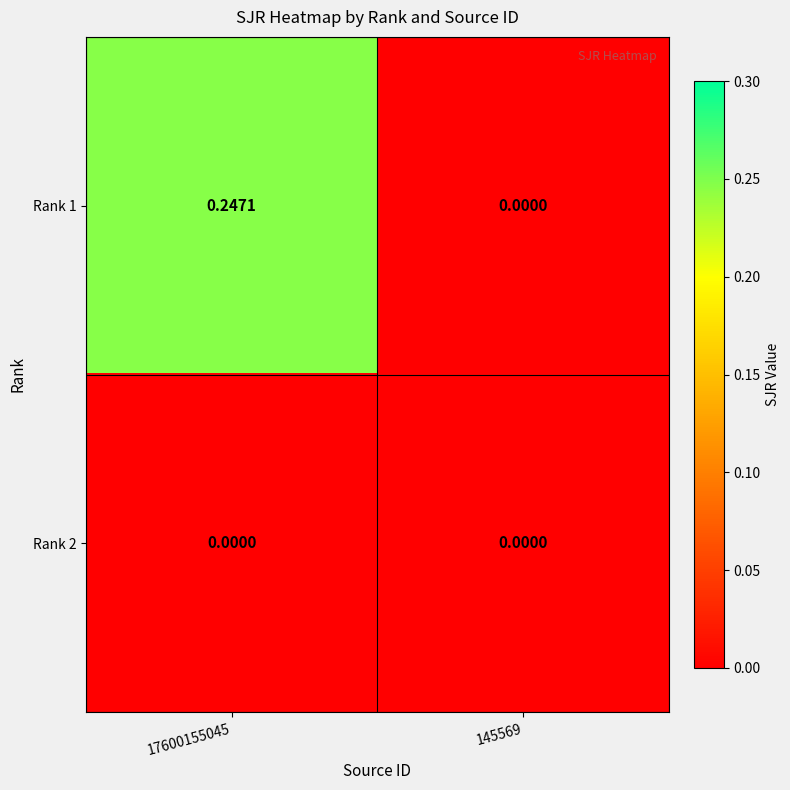

Is the value of Rank 1 at 17600155045 greater than the value of Rank 2 at 145569?

Yes